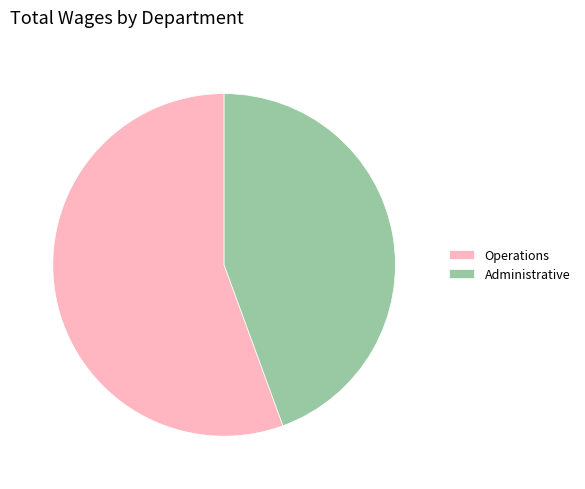

Do Administrative and Operations together represent more than half of the pie?

Yes